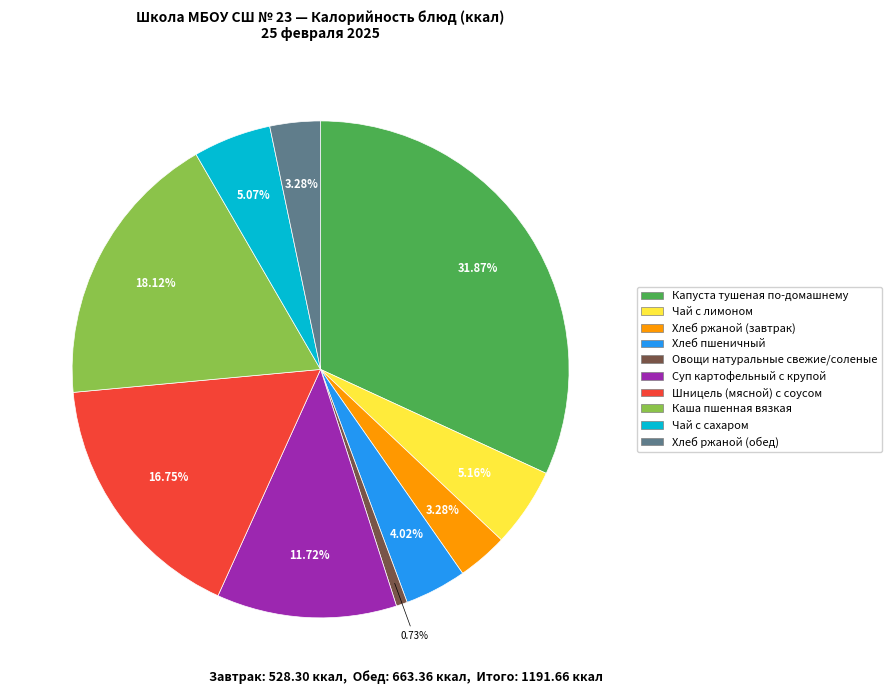

Is Капуста тушеная по-домашнему the majority of the pie?

No